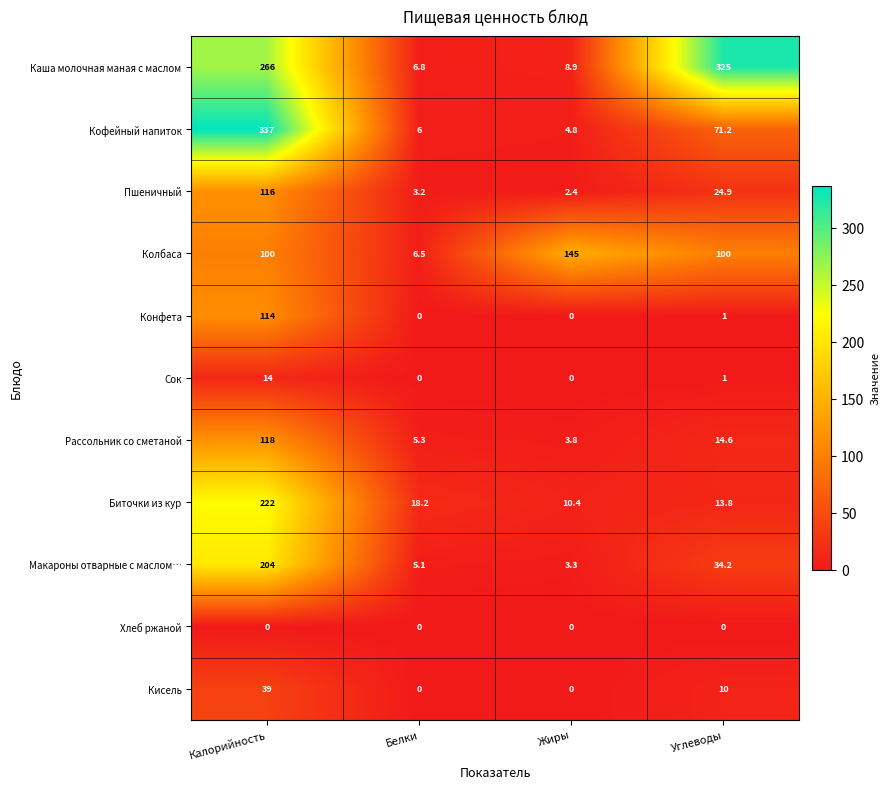

How many data points does each series have?

4